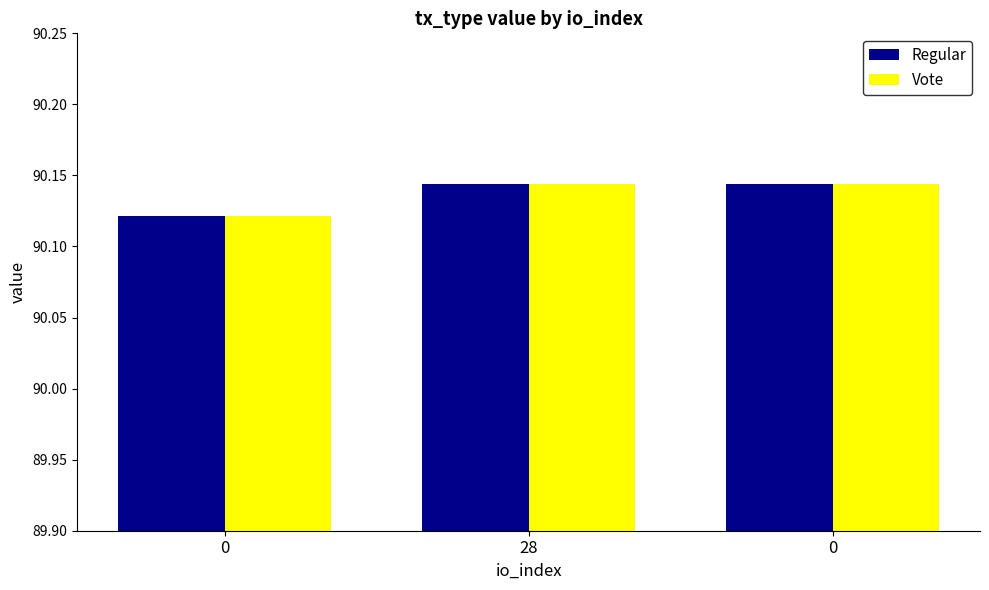

Reading left to right, what are all the values shown in this chart?

Regular: 0=90.1	28=90.1	0=90.1
Vote: 0=90.1	28=90.1	0=90.1